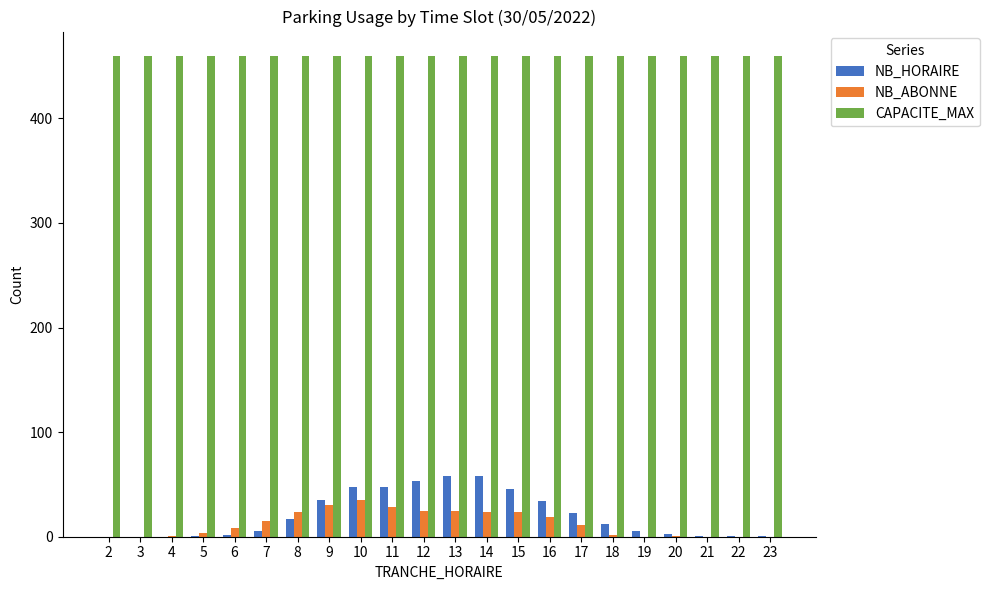

Which series has the largest total across all categories?

CAPACITE_MAX